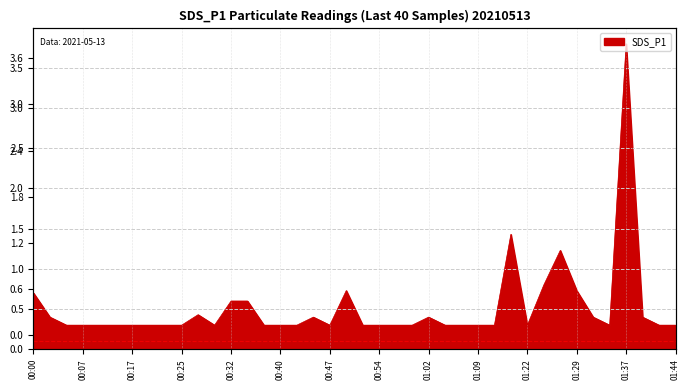

Rank the categories by value from highest to lowest.

01:37, 01:19, 01:27, 01:24, 00:49, 01:29, 00:00, 00:32, 00:35, 00:27, 00:03, 00:45, 01:02, 01:32, 01:39, 00:05, 00:07, 00:10, 00:15, 00:17, 00:20, 00:22, 00:25, 00:30, 00:37, 00:40, 00:42, 00:47, 00:52, 00:54, 00:57, 00:59, 01:04, 01:07, 01:09, 01:12, 01:22, 01:34, 01:42, 01:44